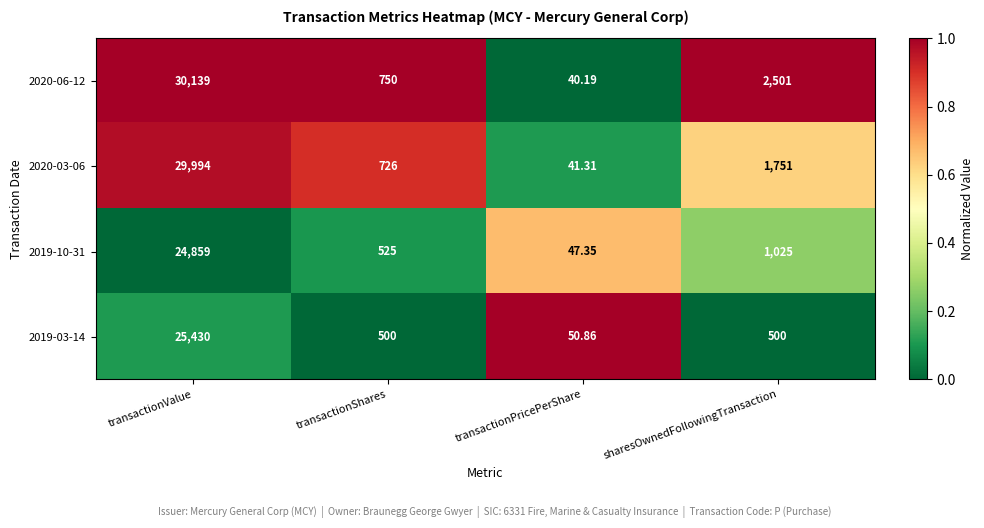

What is the greatest value displayed?

30139.0